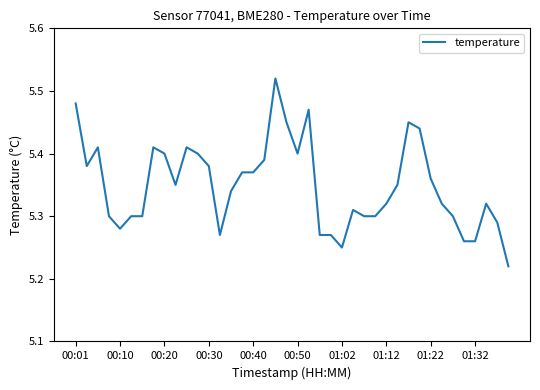

True or false: the data shows 5.4 at 00:50.

True